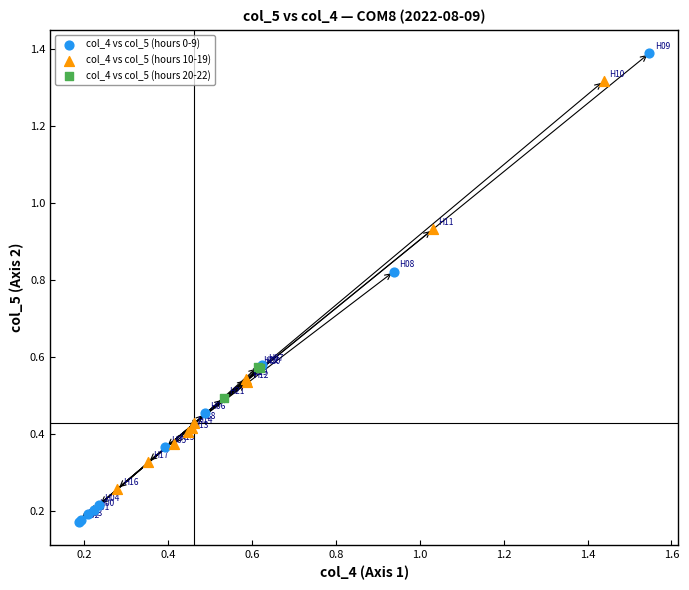

Which series has the widest spread of Y values?

col_4 vs col_5 (hours 0-9)